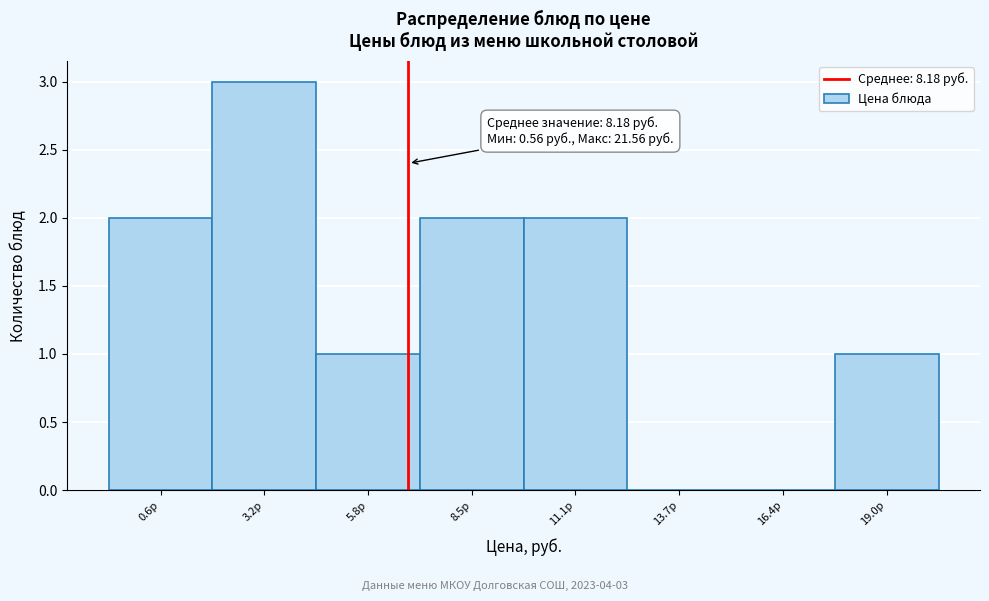

Reading right to left, extract all data points from this chart.

19.0р=1	16.4р=0	13.7р=0	11.1р=2	8.5р=2	5.8р=1	3.2р=3	0.6р=2